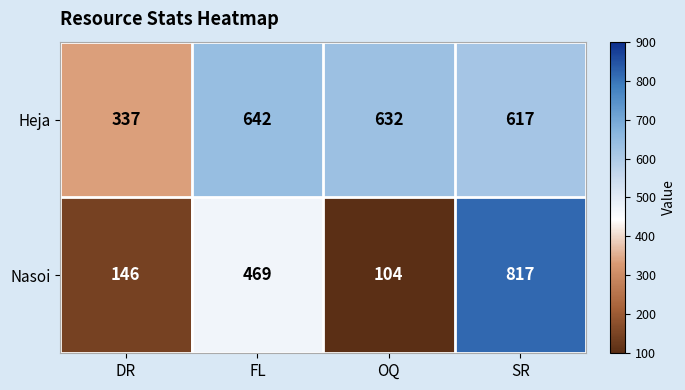

True or false: Nasoi has a value of 786 at FL.

False